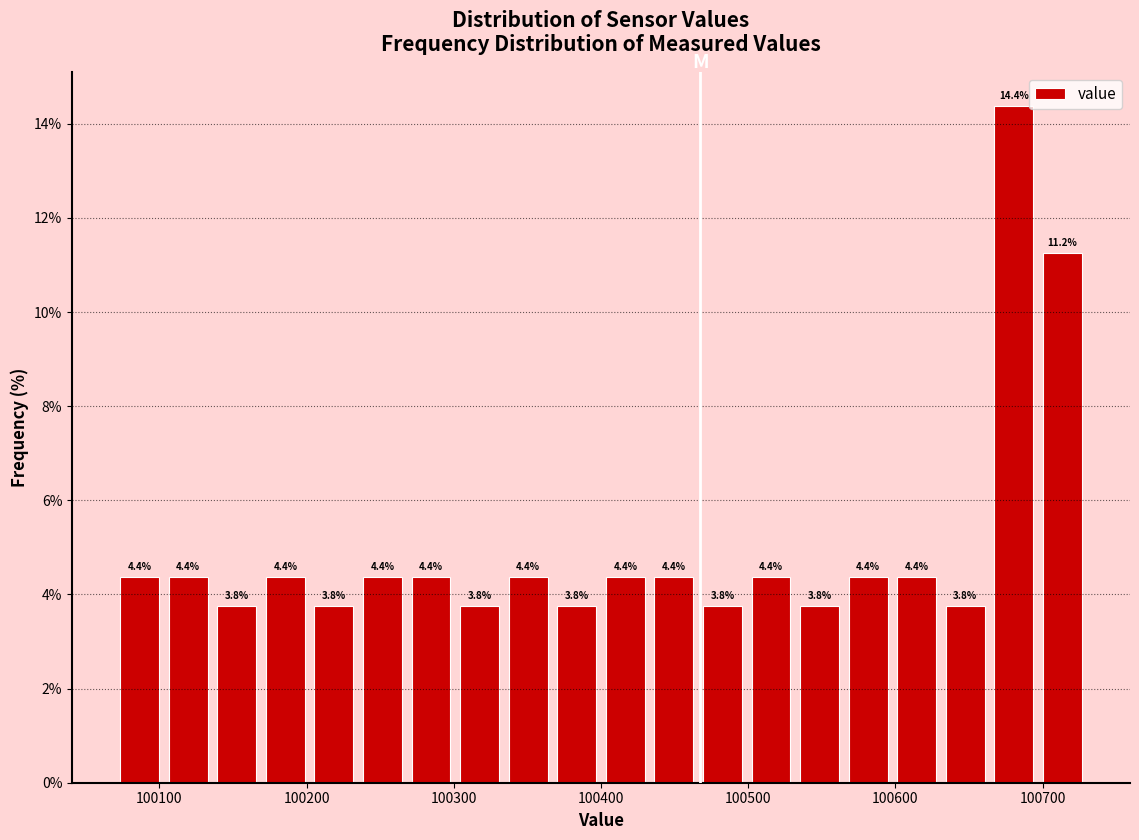

Around what value on the x-axis is the tallest bar? Give the approximate position of its centre, as read against the axis.

100680